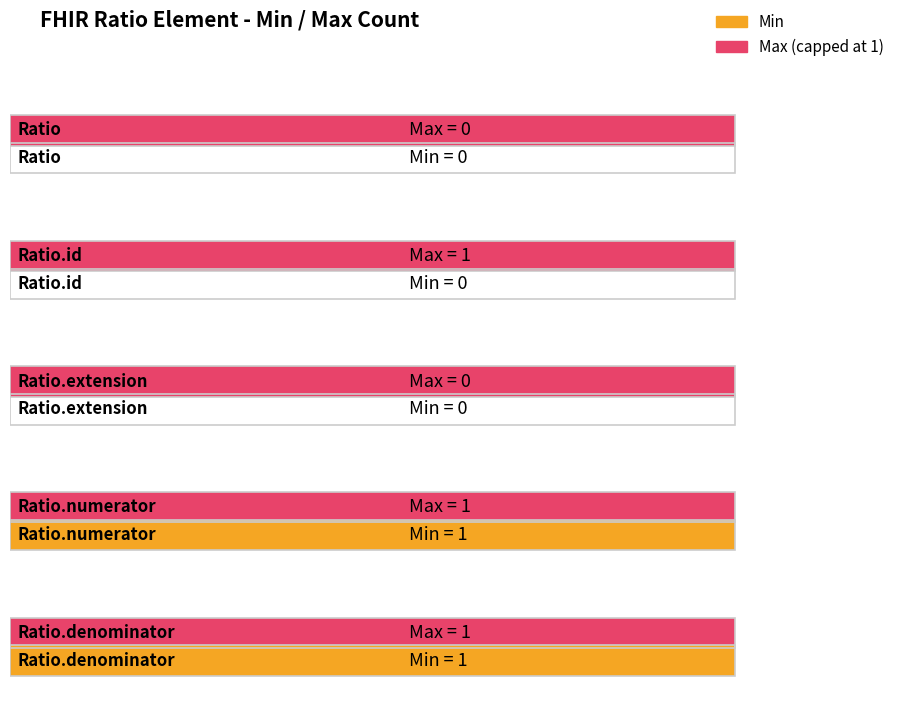

How many Min values are between 0 and 1?

5